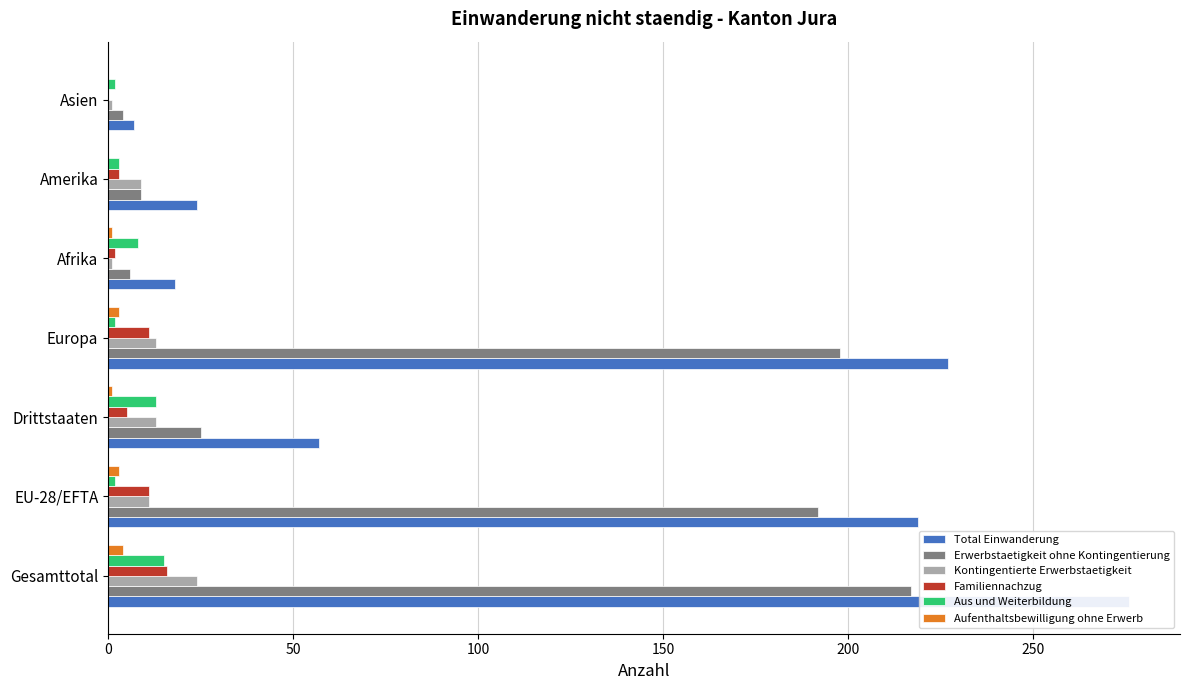

At how many categories does at least one series exceed 235?

1